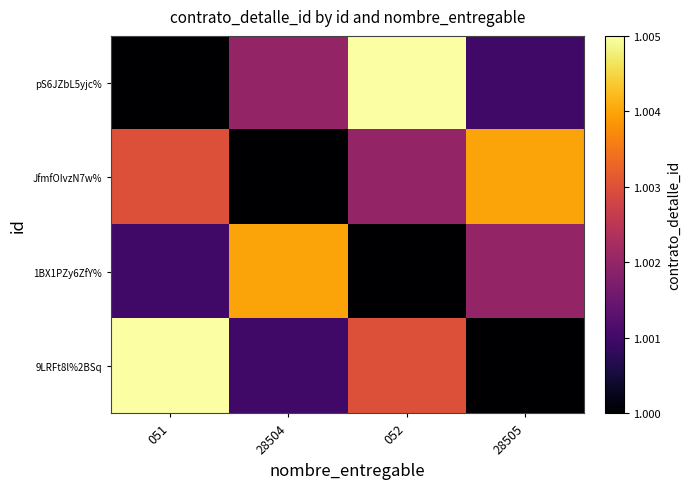

Which series has the widest spread of values?

pS6JZbL5yjc%